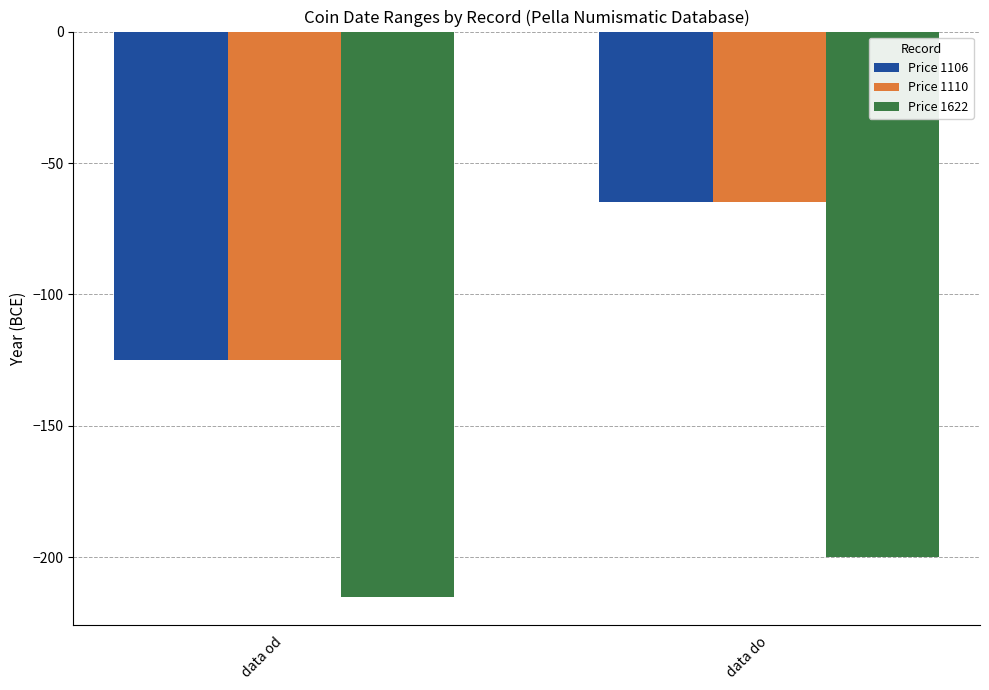

What is the label of the 1st bar from the right?

data do